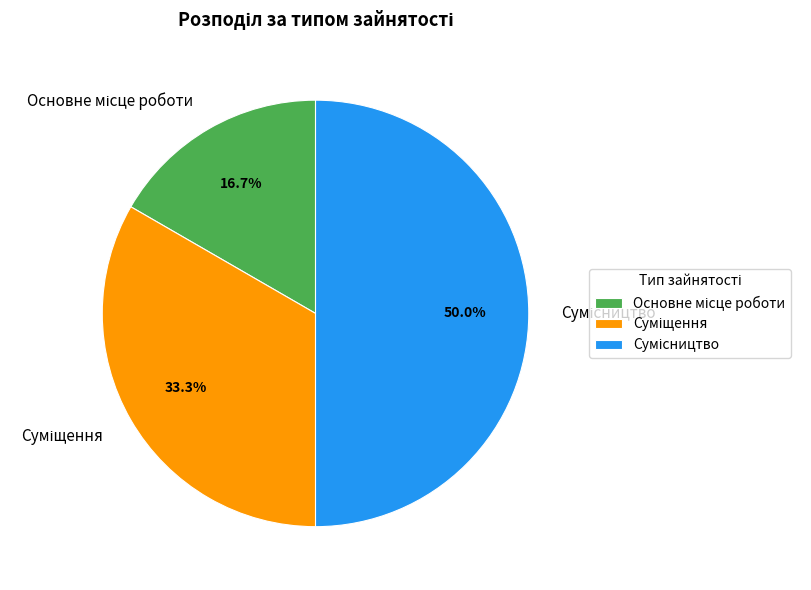

Does Основне місце роботи represent more than half of the total?

No